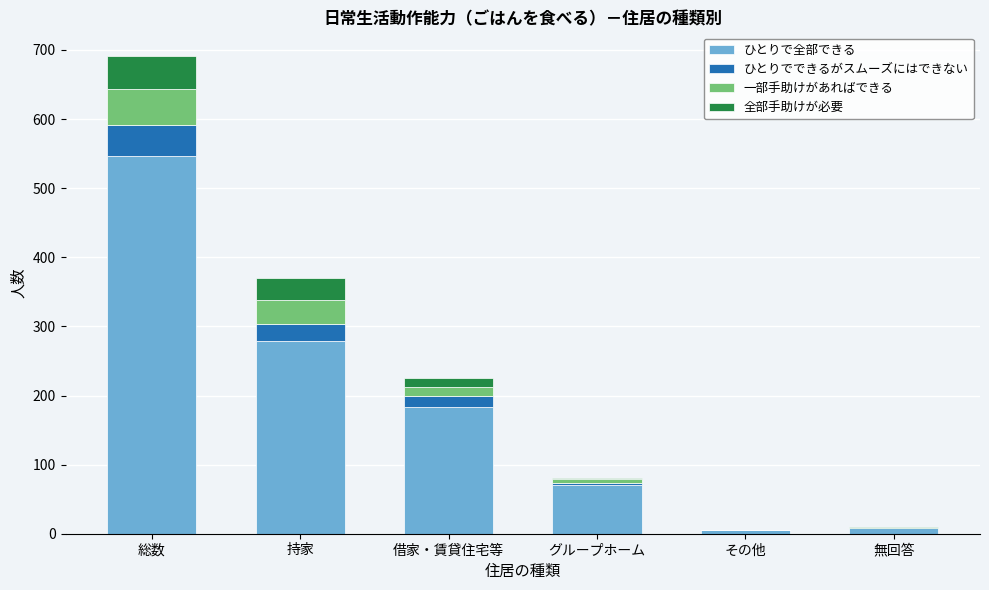

Reading left to right, list the values for the ひとりで全部できる series.

総数=547	持家=279	借家・賃貸住宅等=184	グループホーム=70	その他=5	無回答=9